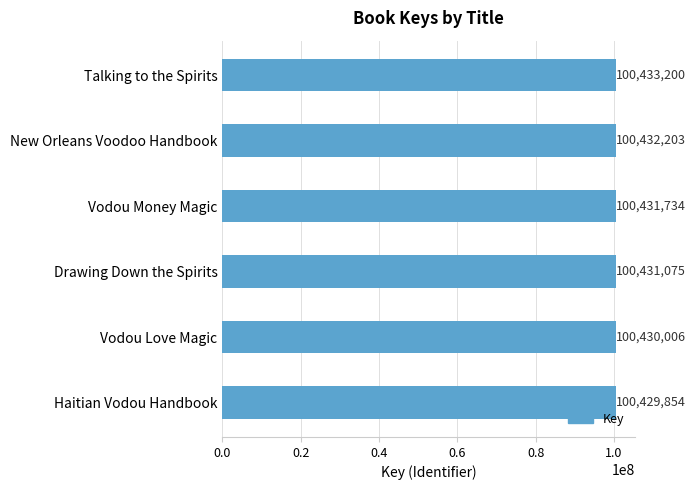

What is the smallest value displayed?

100429854